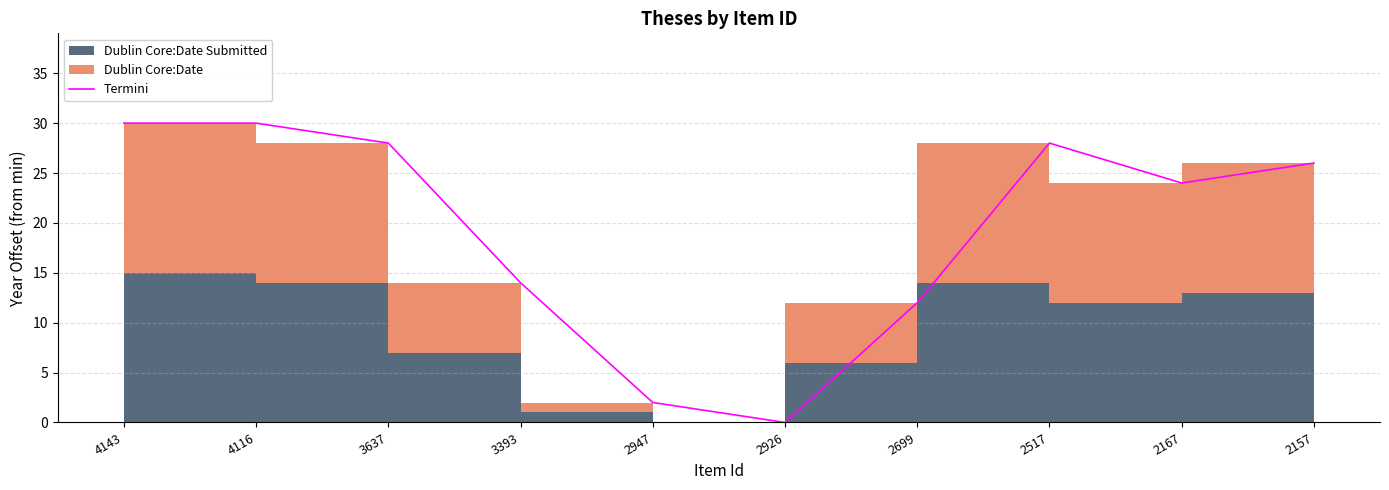

The chart shows a value of 14 at 3637. True or false?

False